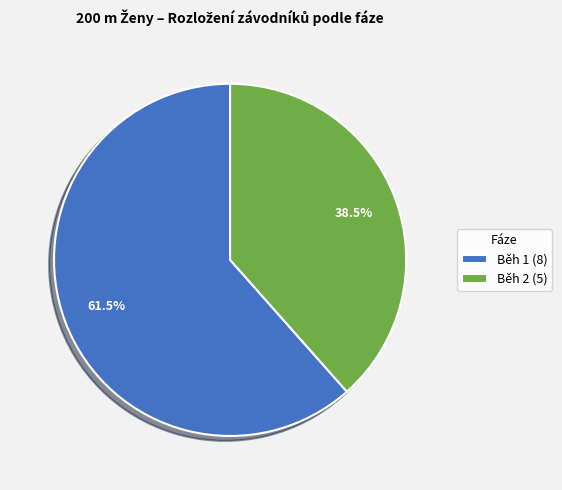

Do Běh 2 (5) and Běh 1 (8) together represent more than half of the pie?

Yes